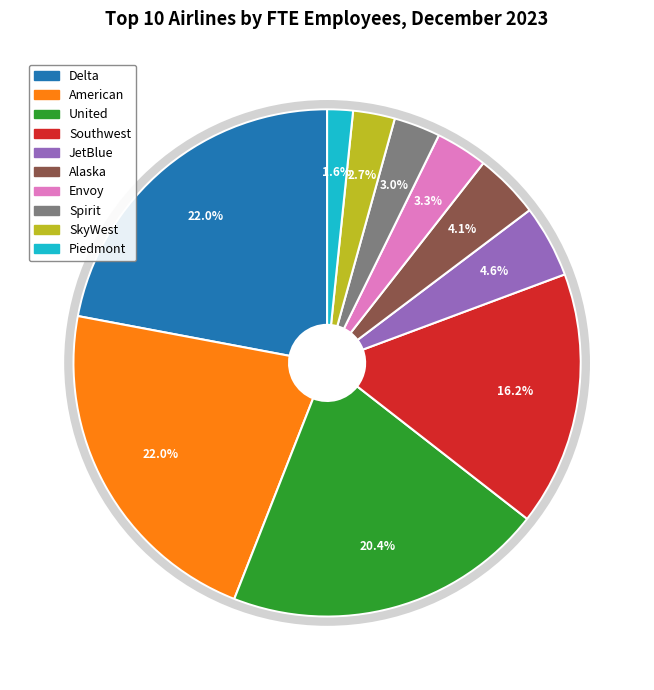

Which has a higher value, JetBlue or Piedmont?

JetBlue